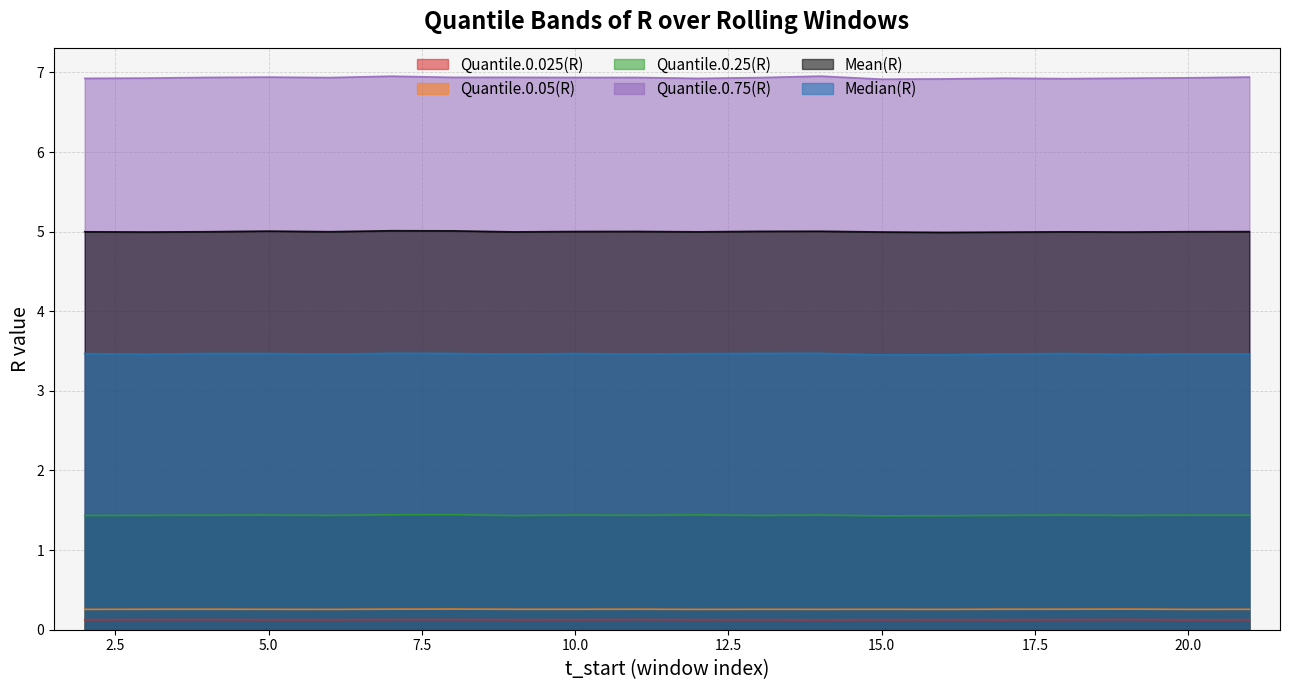

What is the average value of the Quantile.0.025(R) series?

0.1